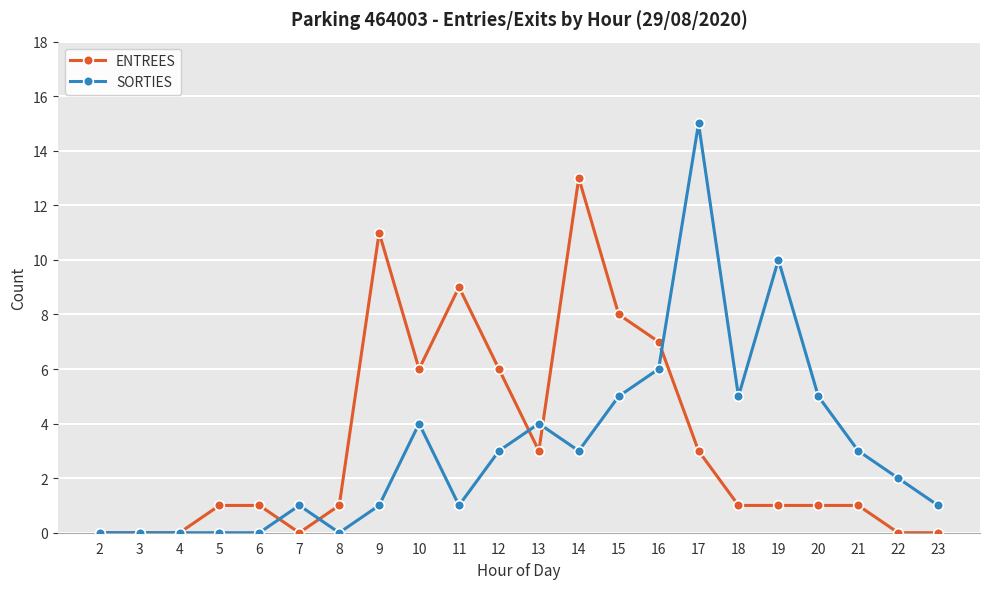

What is the difference between the ENTREES values at 9 and 8?

10